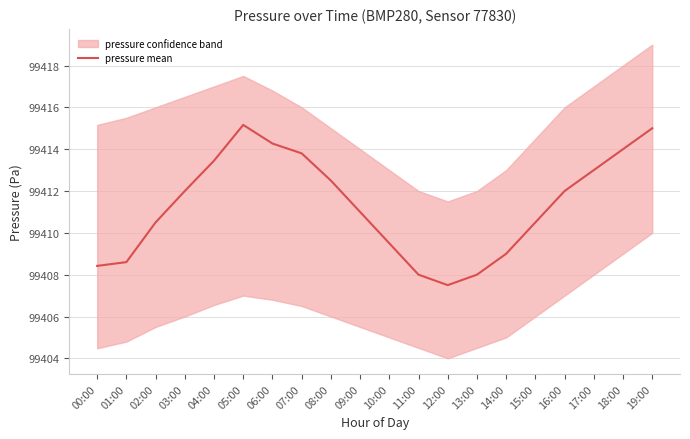

What is the smallest value displayed?

99407.5